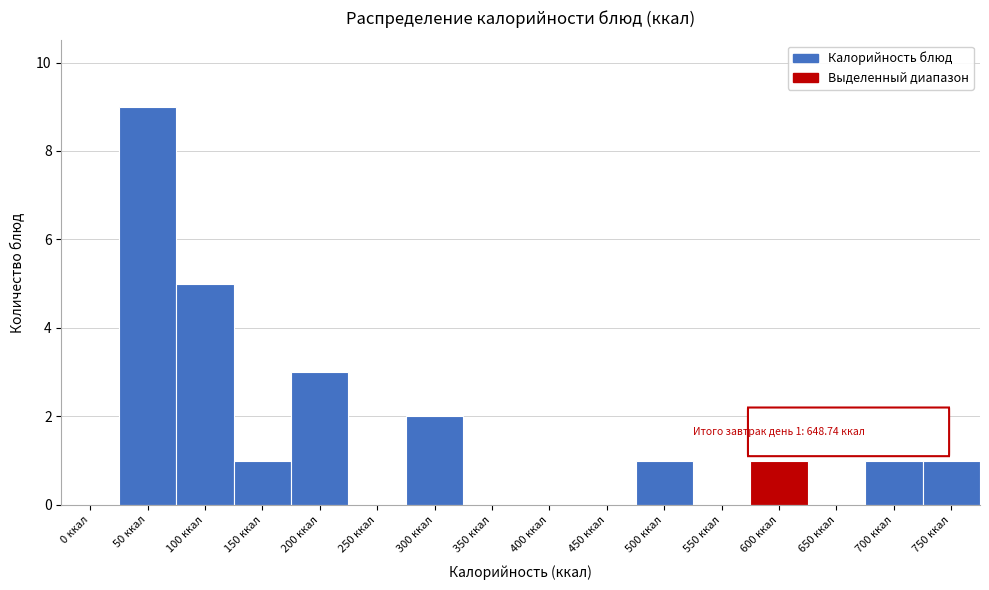

Reading right to left, transcribe all the data shown in this chart.

750 ккал=1	700 ккал=1	650 ккал=0	600 ккал=1	550 ккал=0	500 ккал=1	450 ккал=0	400 ккал=0	350 ккал=0	300 ккал=2	250 ккал=0	200 ккал=3	150 ккал=1	100 ккал=5	50 ккал=9	0 ккал=0